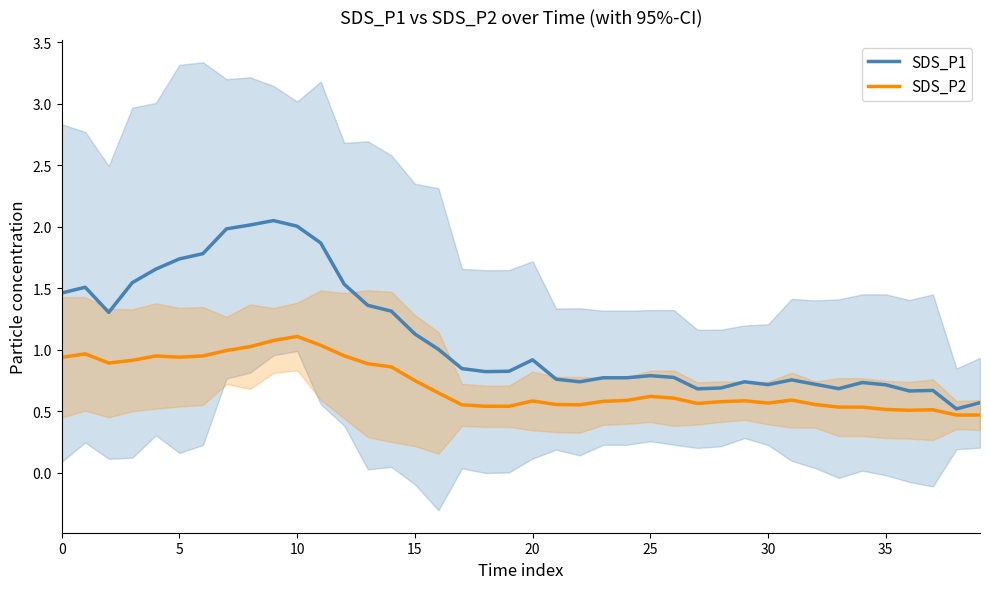

At which label is SDS_P1 closest to 1?

16